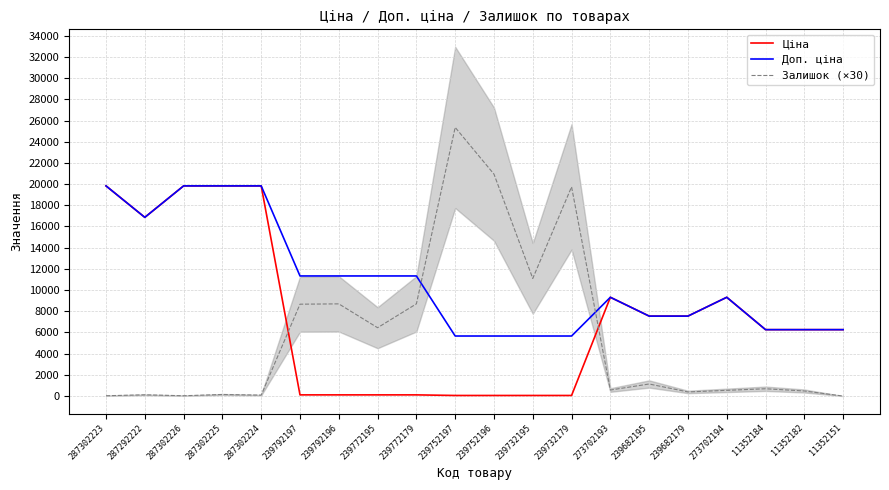

How many positive values does the Залишок (×30) series have?

19